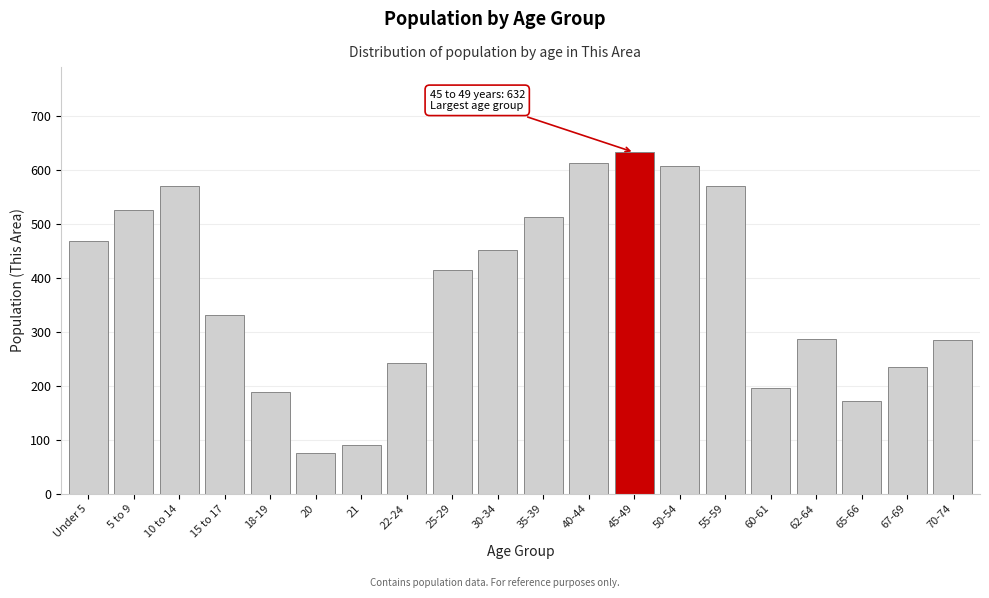

The chart shows a value of 747 at 55-59. True or false?

False